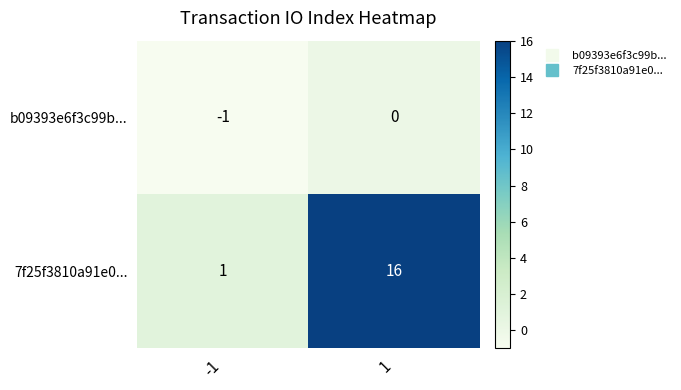

What is the sum of the 7f25f3810a91e0... values at -1 and 1?

17